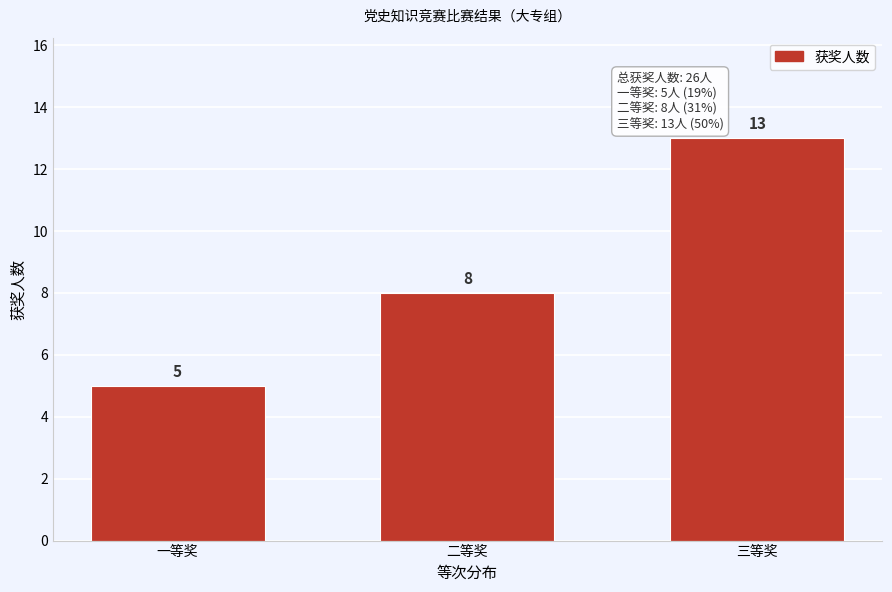

Reading left to right, extract all data points from this chart.

一等奖=5	二等奖=8	三等奖=13